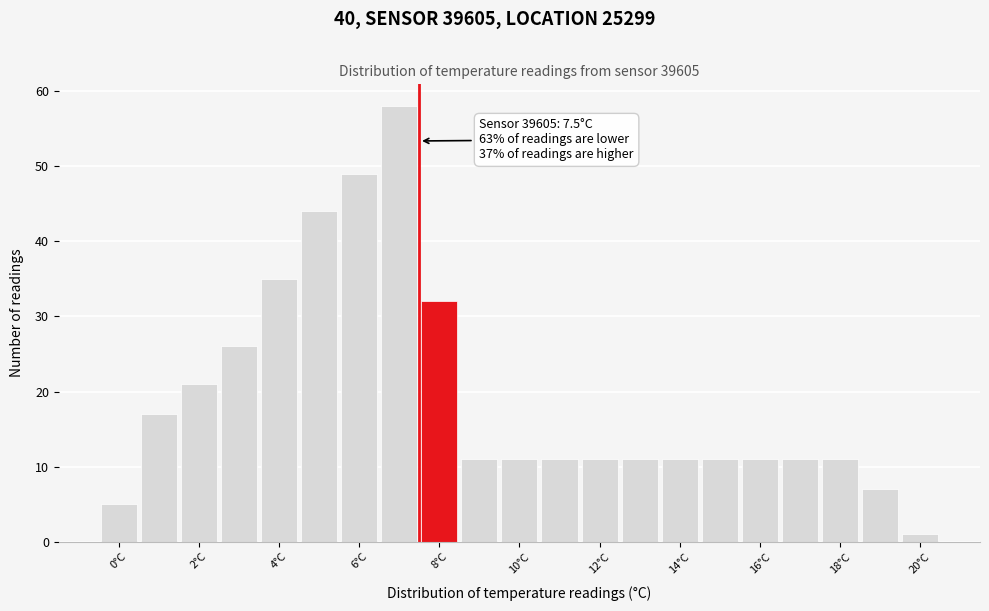

Which range on the x-axis has the tallest bar?

6.5 to 7.5